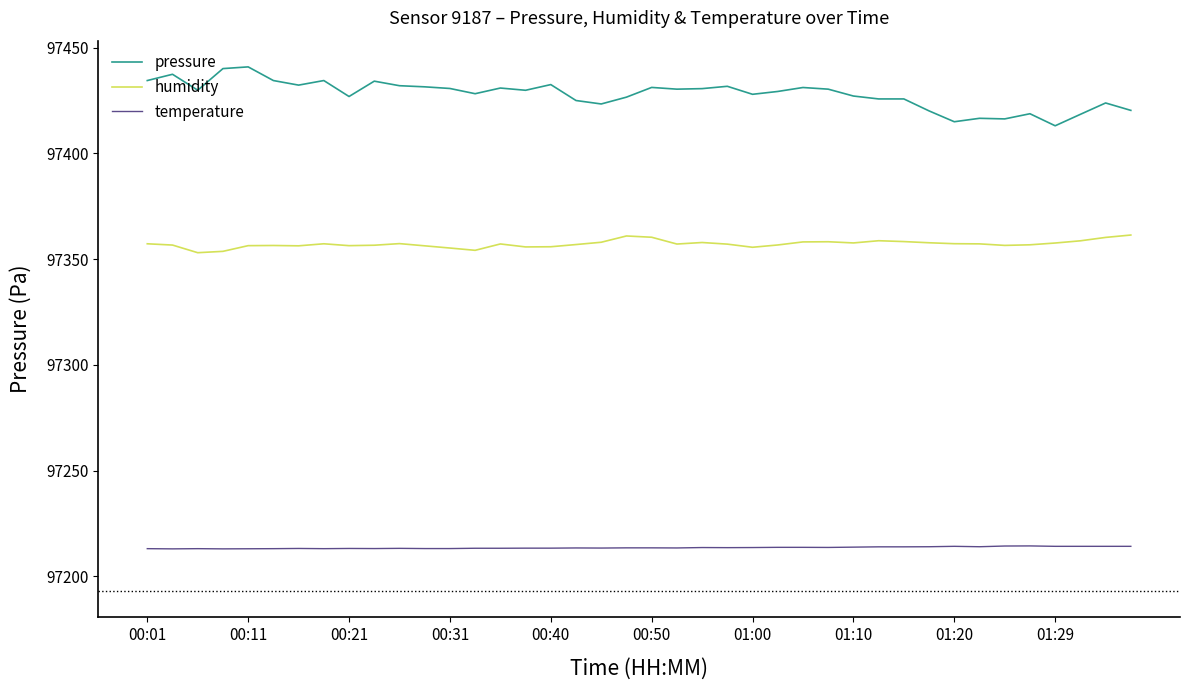

True or false: temperature and humidity cross at least once.

False